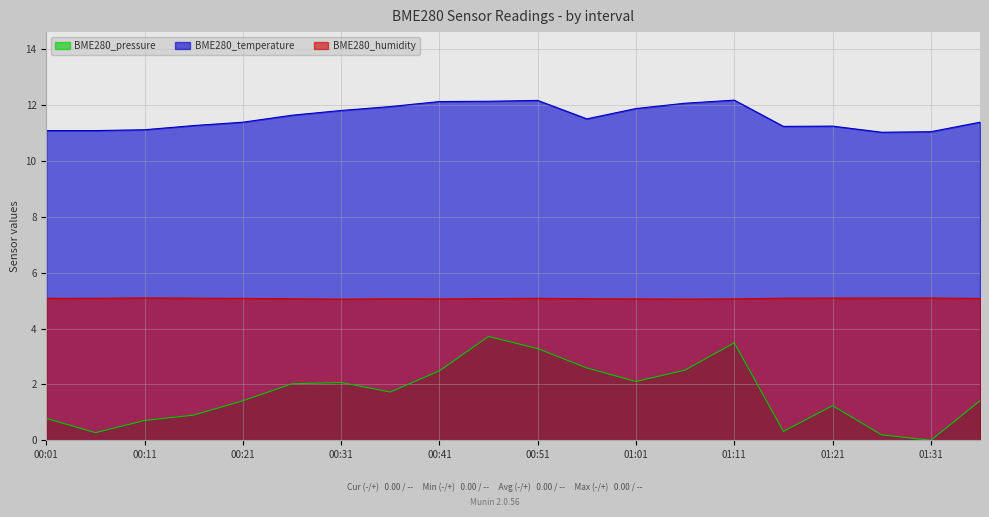

What is the spread (max minus min) of values at 00:31?

9.7